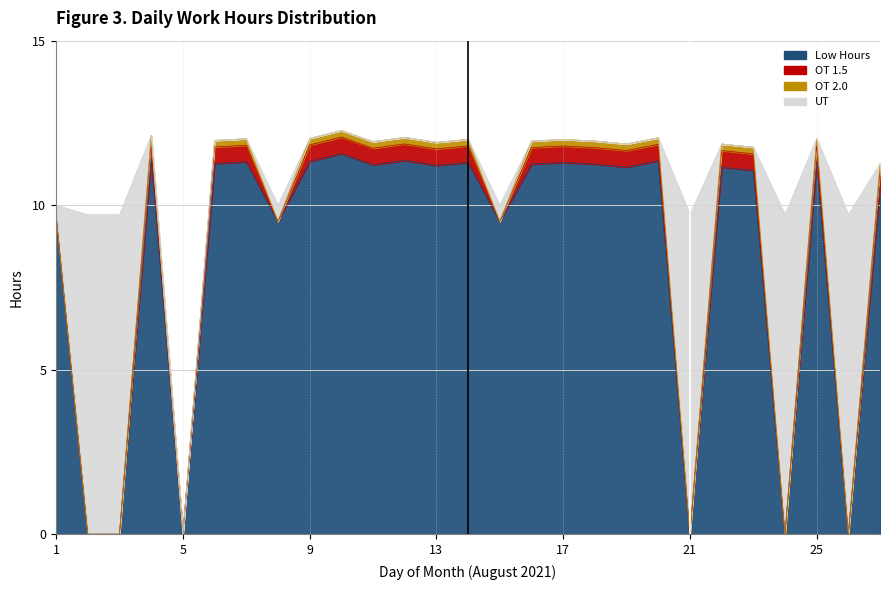

What is the spread (max minus min) of values at 10?

11.6